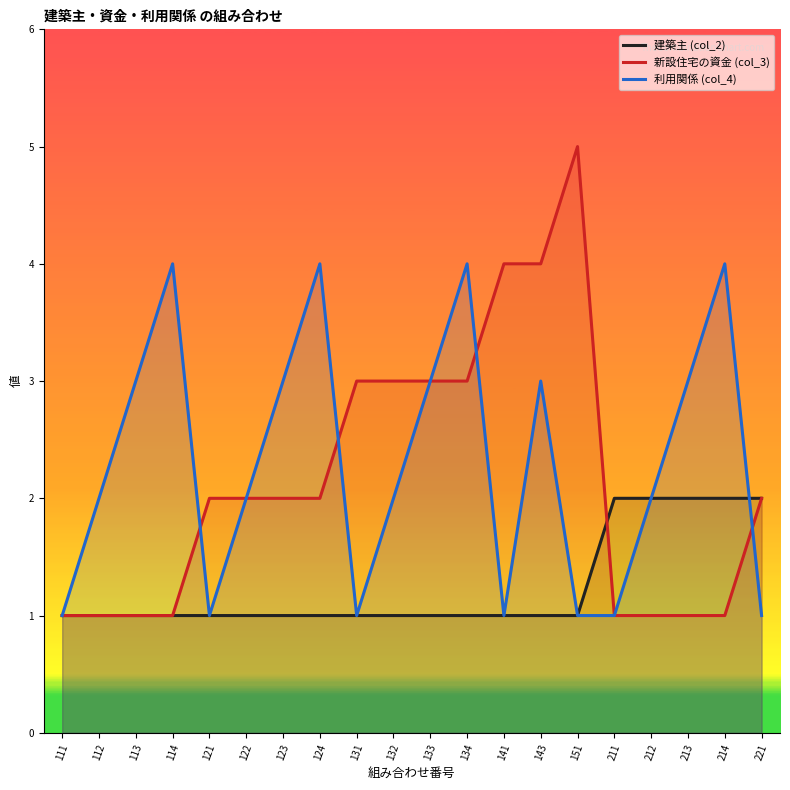

Reading left to right, extract all data points from this chart.

建築主 (col_2): 111=1	112=1	113=1	114=1	121=1	122=1	123=1	124=1	131=1	132=1	133=1	134=1	141=1	143=1	151=1	211=2	212=2	213=2	214=2	221=2
新設住宅の資金 (col_3): 111=1	112=1	113=1	114=1	121=2	122=2	123=2	124=2	131=3	132=3	133=3	134=3	141=4	143=4	151=5	211=1	212=1	213=1	214=1	221=2
利用関係 (col_4): 111=1	112=2	113=3	114=4	121=1	122=2	123=3	124=4	131=1	132=2	133=3	134=4	141=1	143=3	151=1	211=1	212=2	213=3	214=4	221=1